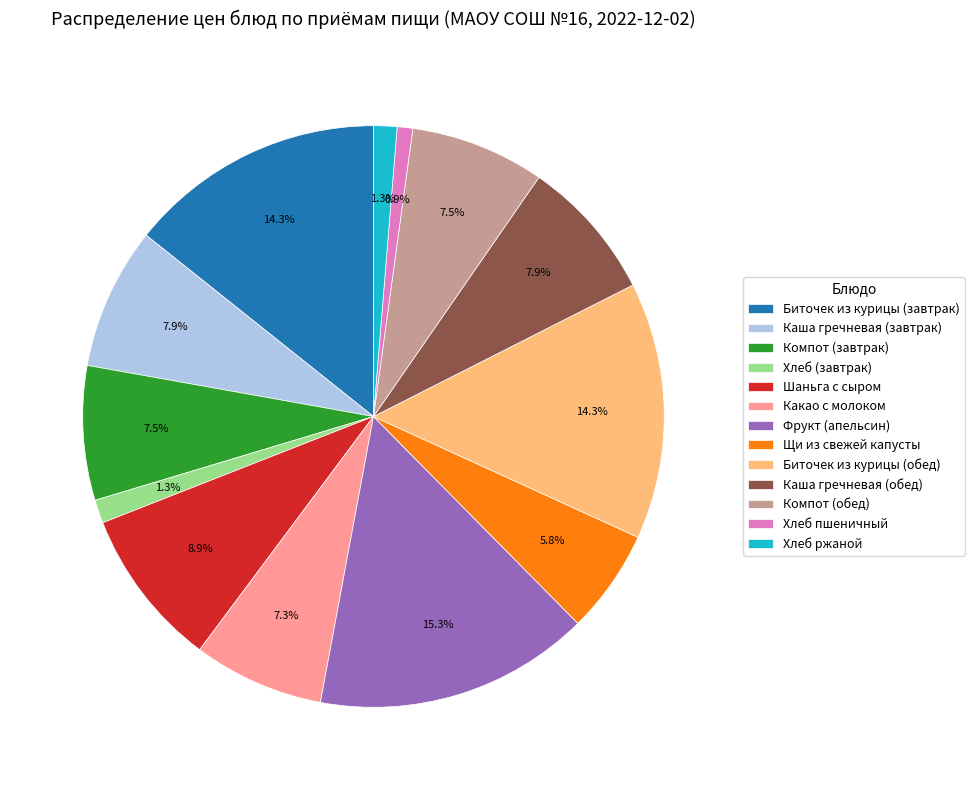

What percentage is the Биточек из курицы (обед) slice, to the nearest percent?

14%